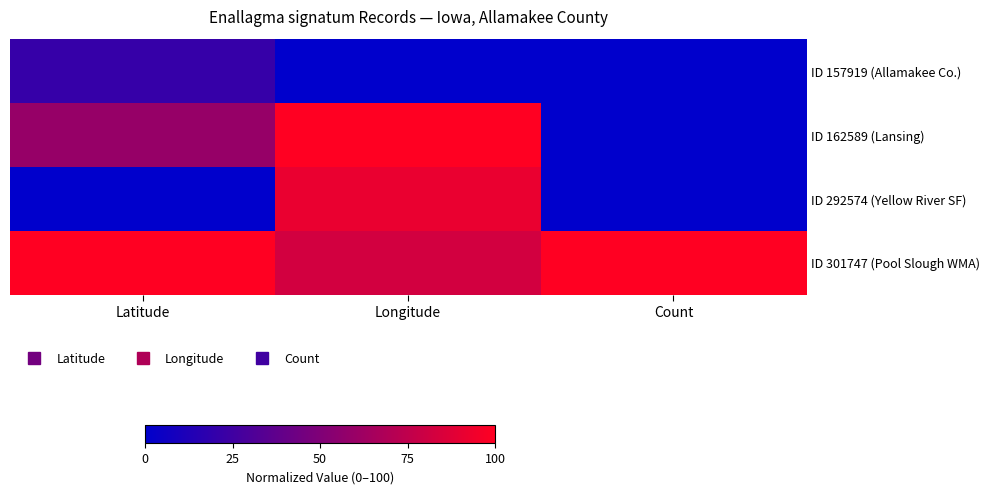

Reading left to right, what are all the values shown in this chart?

ID 157919 (Allamakee Co.): Latitude=21.3	Longitude=0.0	Count=0.0
ID 162589 (Lansing): Latitude=59.3	Longitude=100.0	Count=0.0
ID 292574 (Yellow River SF): Latitude=0.0	Longitude=91.7	Count=0.0
ID 301747 (Pool Slough WMA): Latitude=100.0	Longitude=82.2	Count=100.0